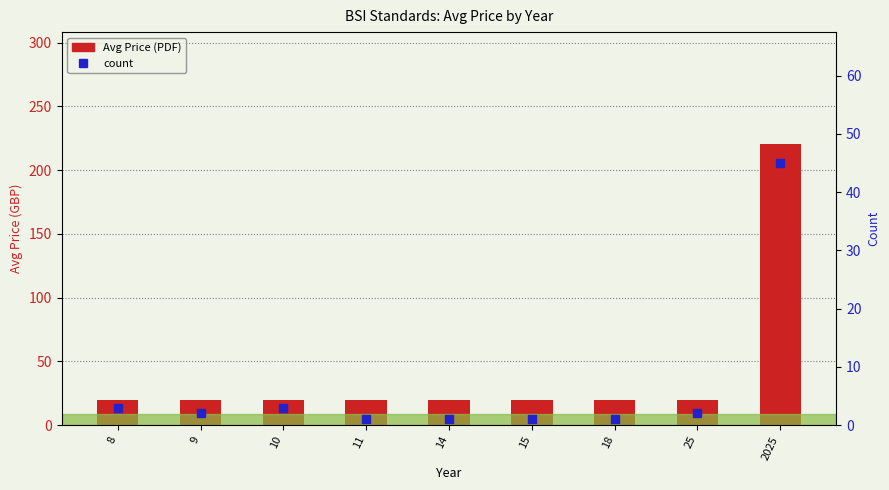

Which series contains the lowest Y value?

count